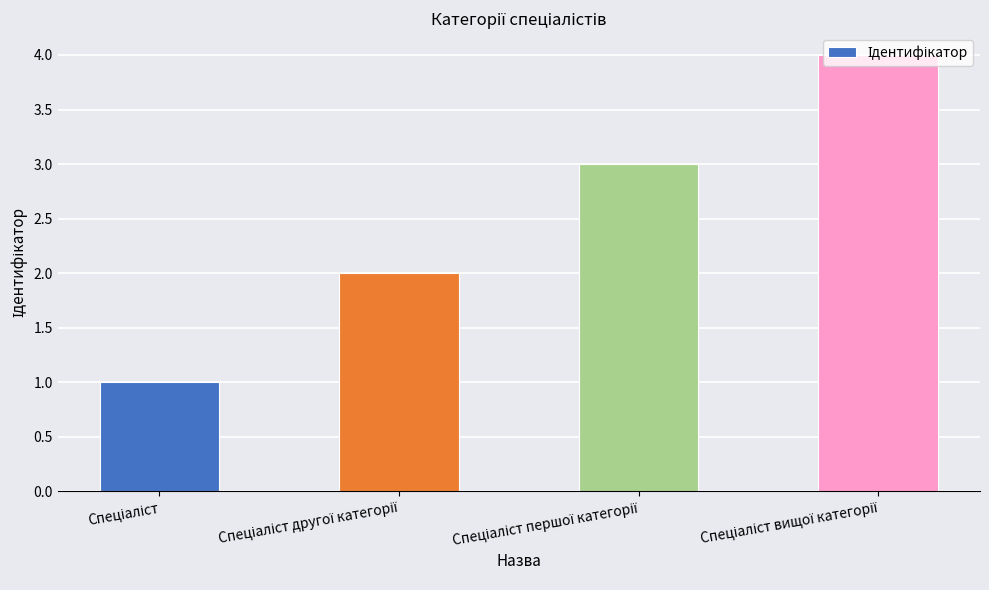

What is the maximum value shown in the chart?

4